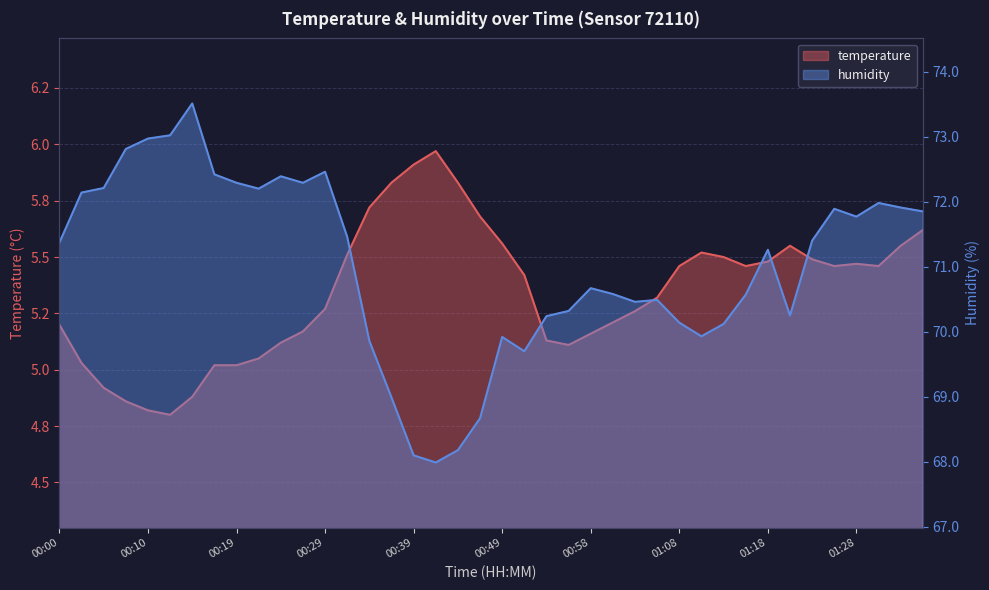

Reading right to left, list all the values displayed in this chart.

temperature: 01:35=5.6	01:33=5.5	01:30=5.5	01:28=5.5	01:25=5.5	01:23=5.5	01:20=5.5	01:18=5.5	01:16=5.5	01:13=5.5	01:11=5.5	01:08=5.5	01:06=5.3	01:03=5.3	01:01=5.2	00:58=5.2	00:56=5.1	00:54=5.1	00:51=5.4	00:49=5.6	00:46=5.7	00:44=5.8	00:41=6.0	00:39=5.9	00:36=5.8	00:34=5.7	00:32=5.5	00:29=5.3	00:27=5.2	00:24=5.1	00:22=5.0	00:19=5.0	00:17=5.0	00:14=4.9	00:12=4.8	00:10=4.8	00:07=4.9	00:05=4.9	00:02=5.0	00:00=5.2
humidity: 01:35=71.8	01:33=71.9	01:30=72.0	01:28=71.8	01:25=71.9	01:23=71.4	01:20=70.2	01:18=71.3	01:16=70.6	01:13=70.1	01:11=69.9	01:08=70.1	01:06=70.5	01:03=70.5	01:01=70.6	00:58=70.7	00:56=70.3	00:54=70.2	00:51=69.7	00:49=69.9	00:46=68.7	00:44=68.2	00:41=68.0	00:39=68.1	00:36=69.0	00:34=69.9	00:32=71.5	00:29=72.5	00:27=72.3	00:24=72.4	00:22=72.2	00:19=72.3	00:17=72.4	00:14=73.5	00:12=73.0	00:10=73.0	00:07=72.8	00:05=72.2	00:02=72.1	00:00=71.4